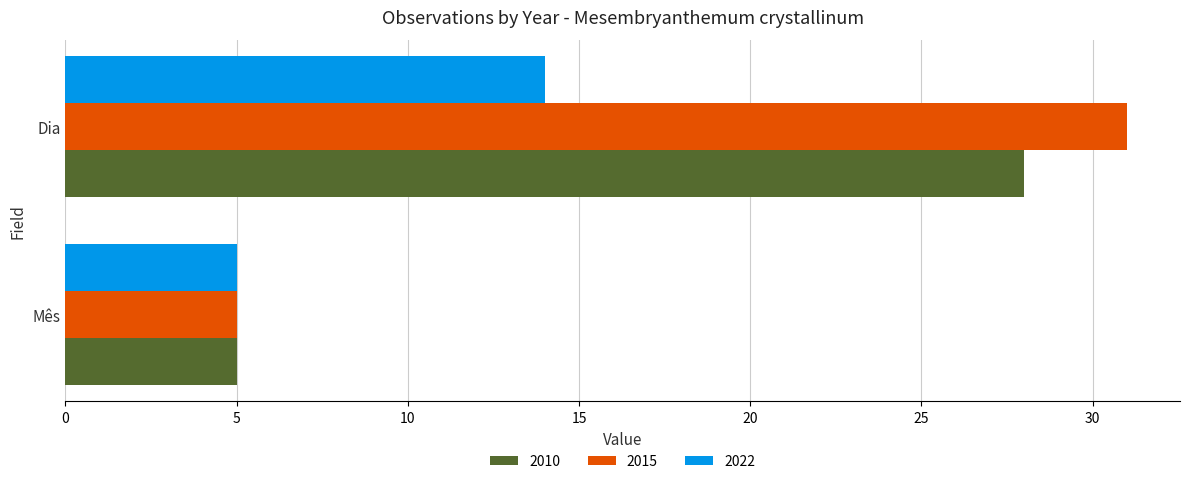

What is the approximate value of 2010 at Dia?

28